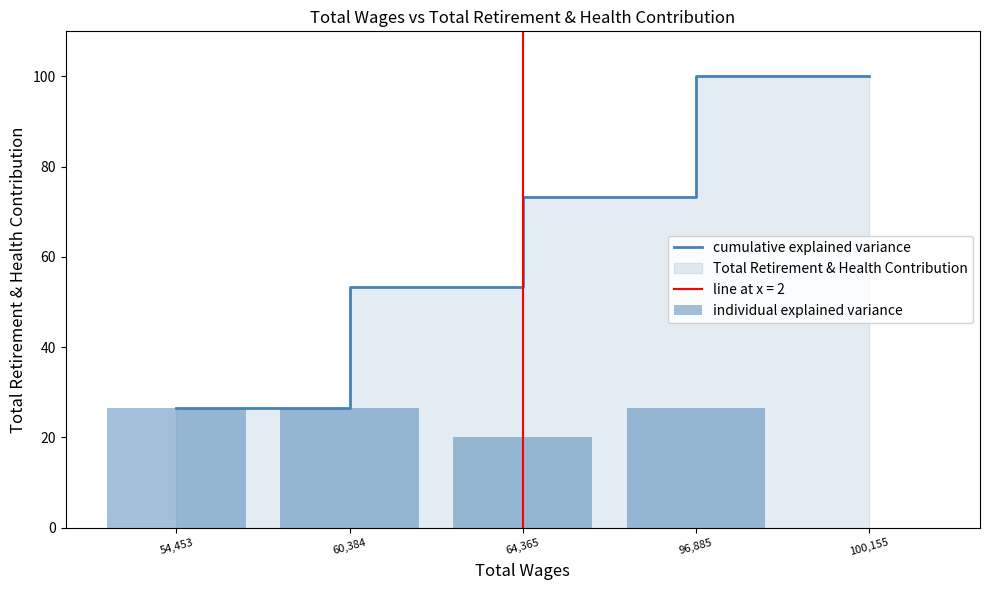

True or false: individual explained variance has a value of 0.0 at 100,155.

True